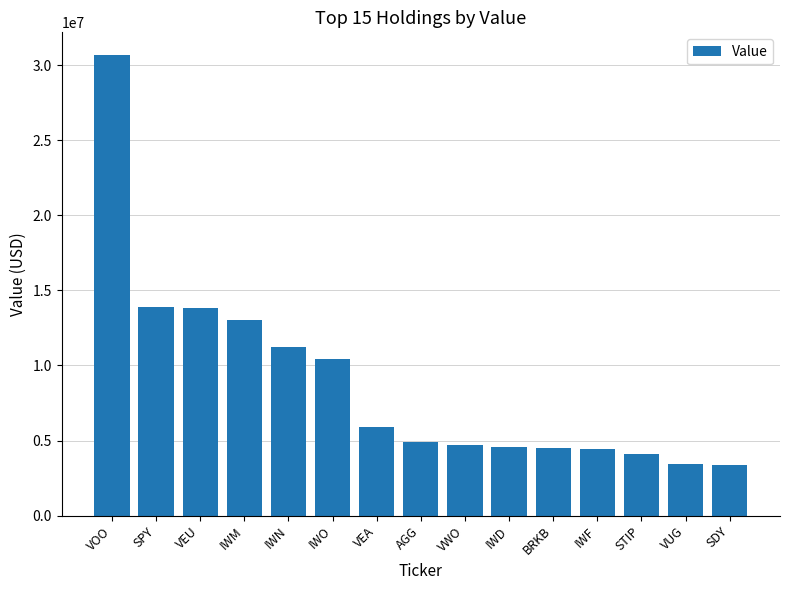

What is the approximate value at IWO?

10452000